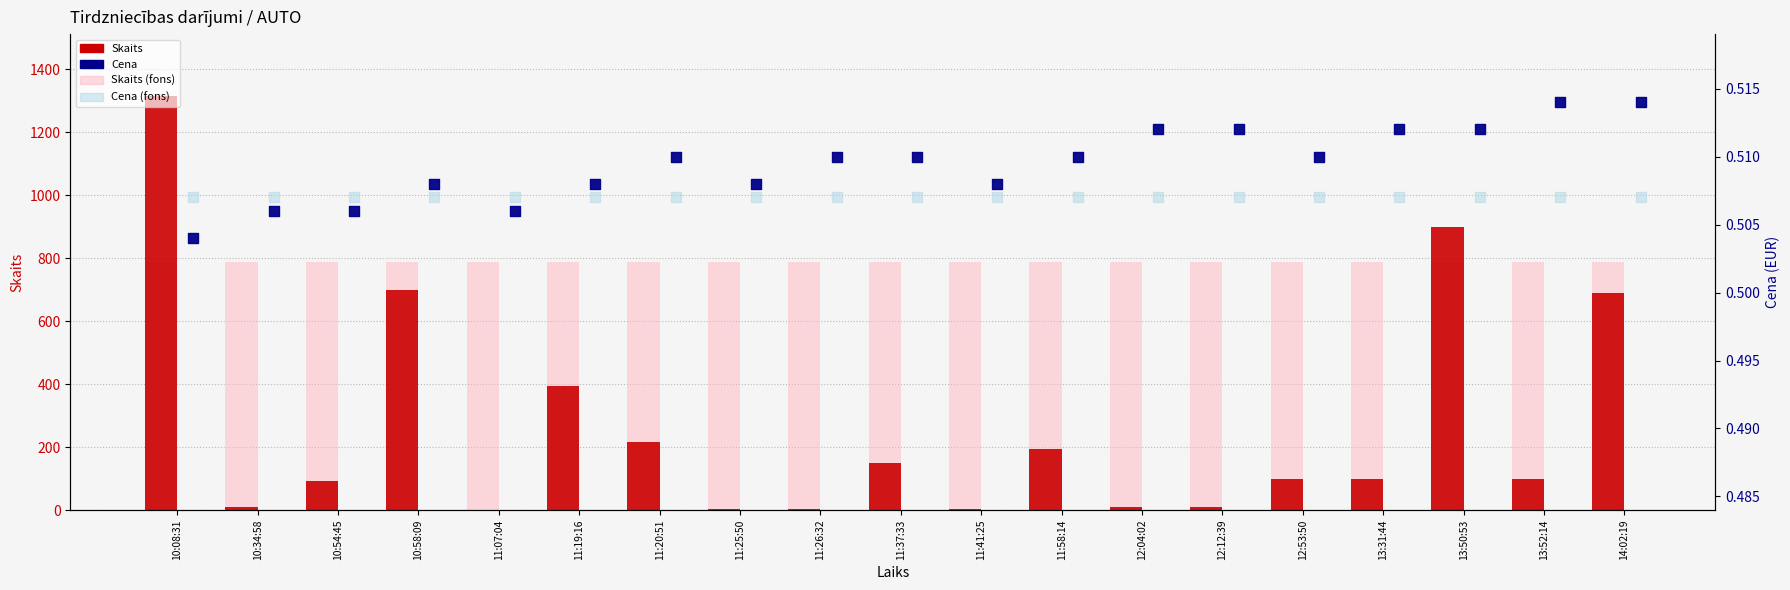

At which category is the sum across all series the highest?

10:08:31